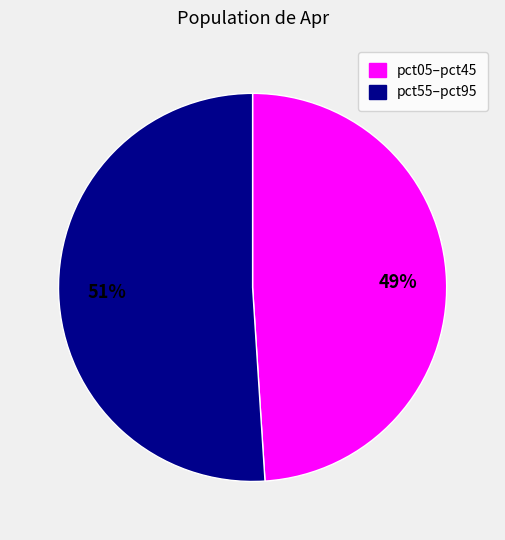

To the nearest percent, what is the average slice percentage?

50%